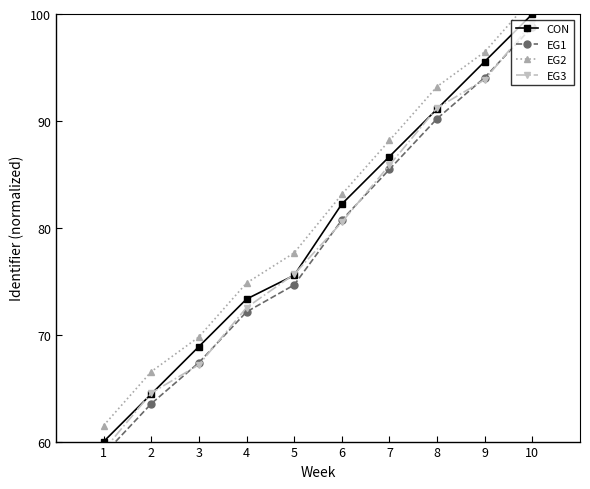

Is it true that EG3 equals 93.9 at 9?

True